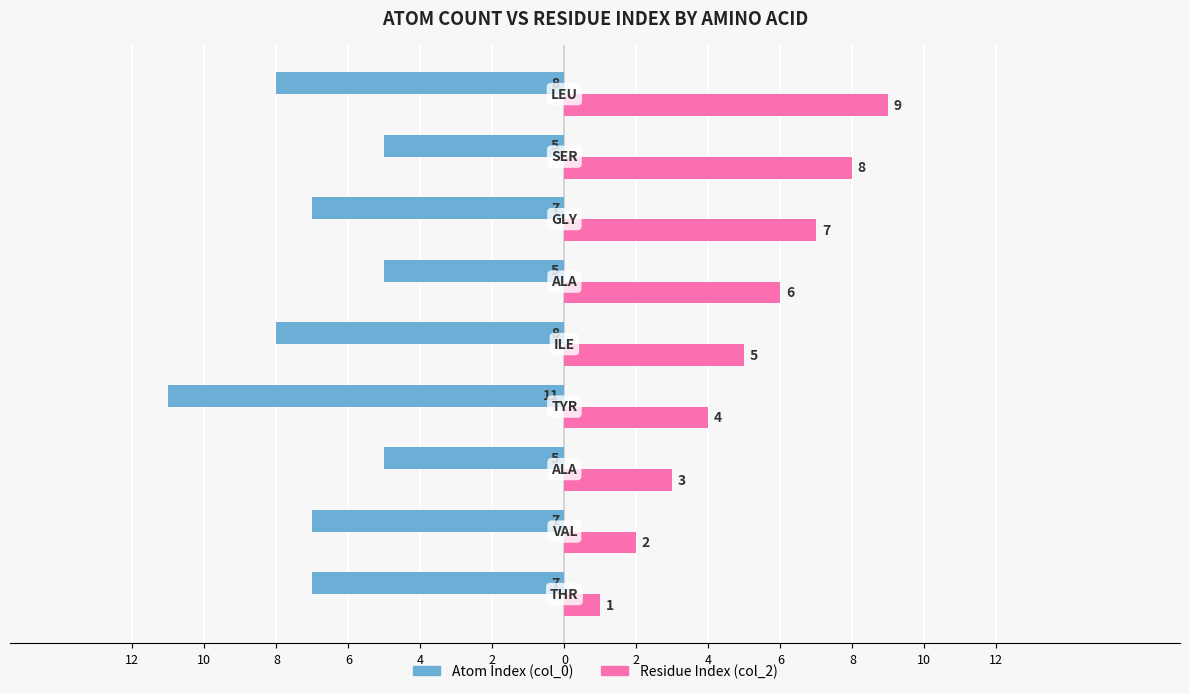

What is the average value of the Residue Index (col_2) series?

5